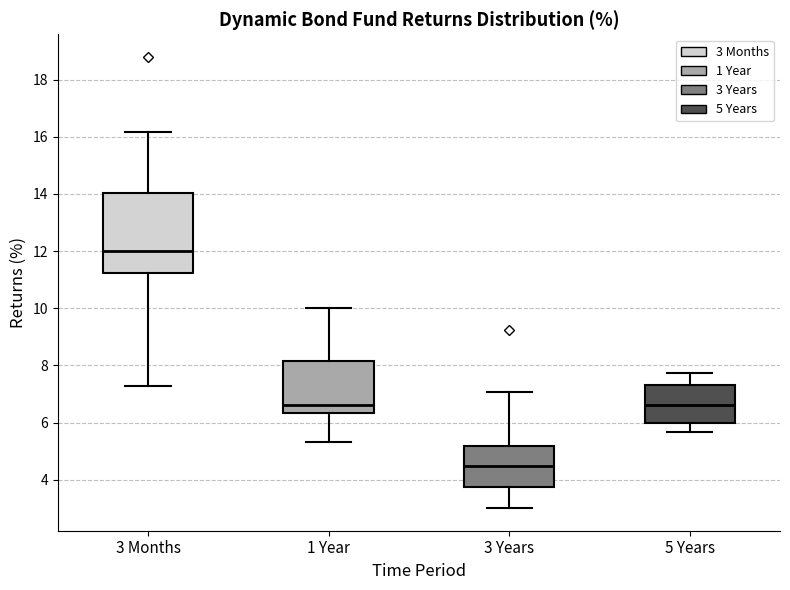

Which box's median line is the lowest?

3 Years